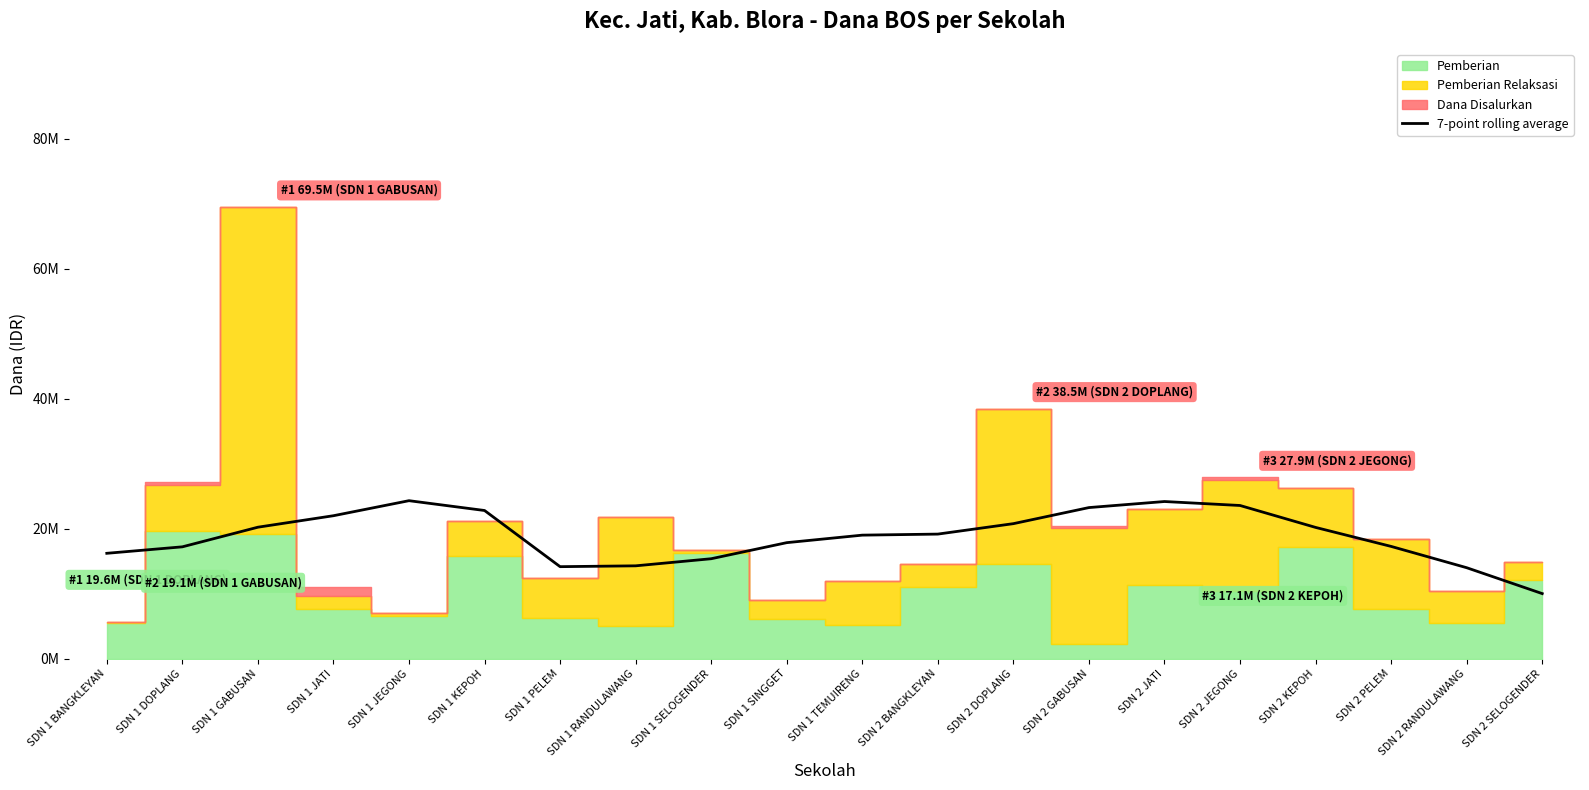

What is the label of the 11th point from the right?

SDN 1 SINGGET